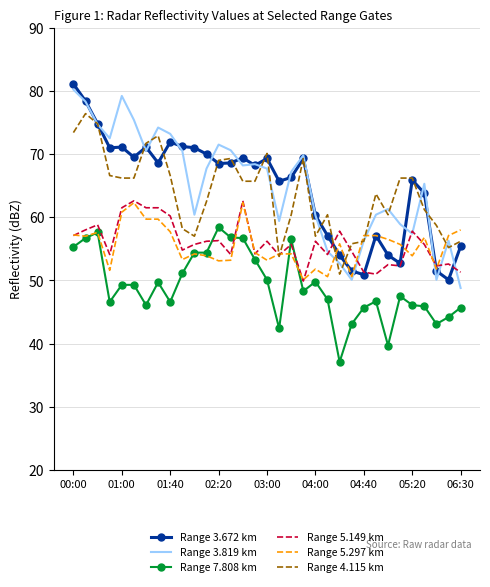

What is the minimum value shown in the chart?

37.1